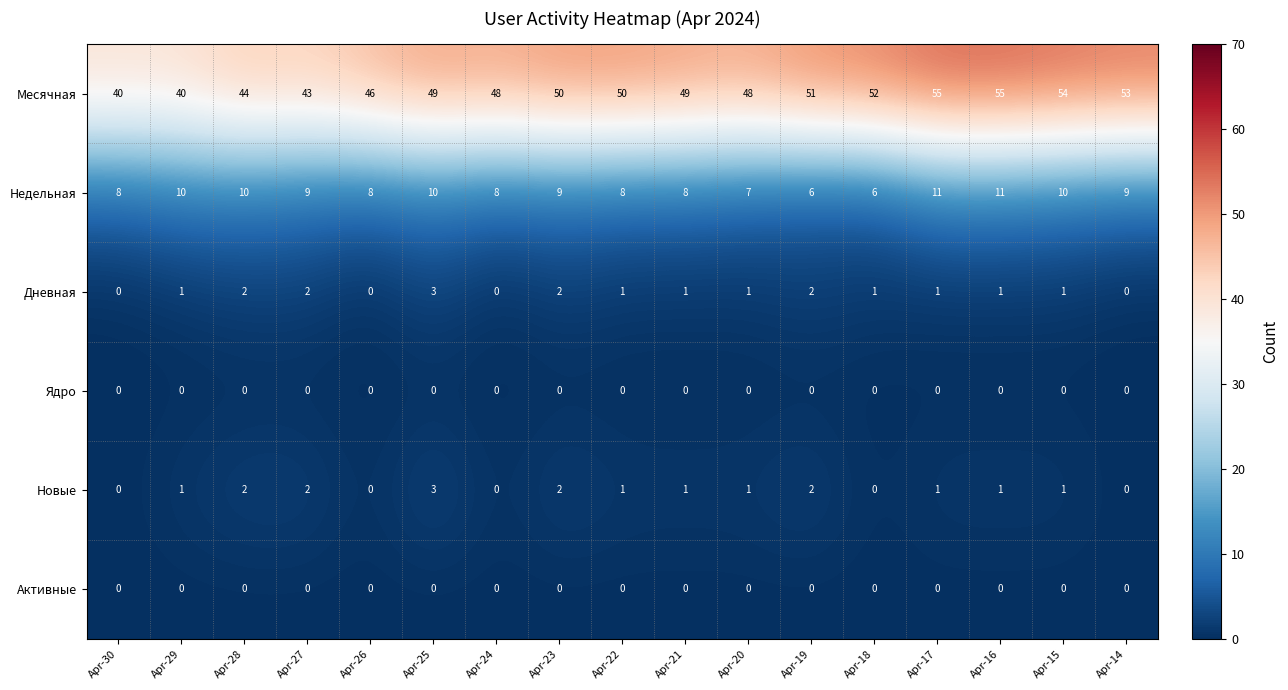

What is the difference between the highest and lowest values at Apr-17?

55